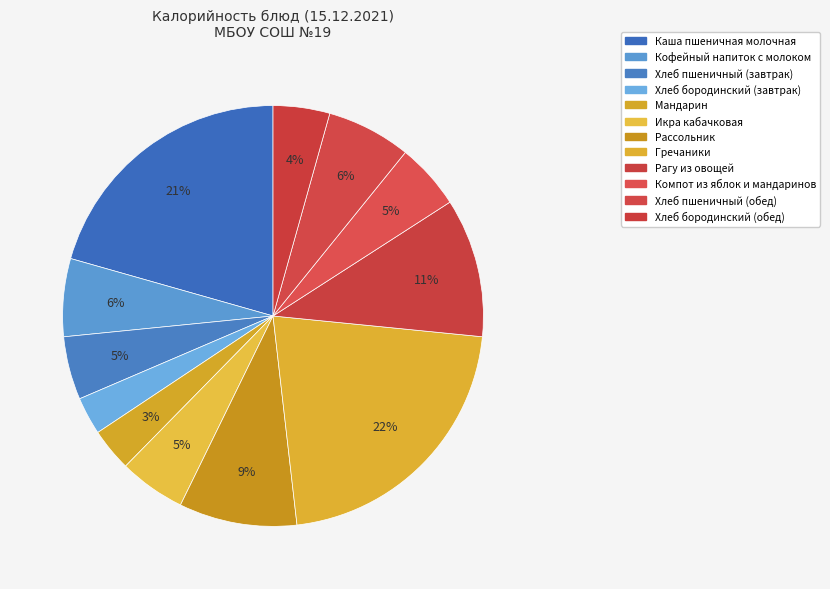

To the nearest percent, what is the difference between the largest and smallest slice percentages?

19%